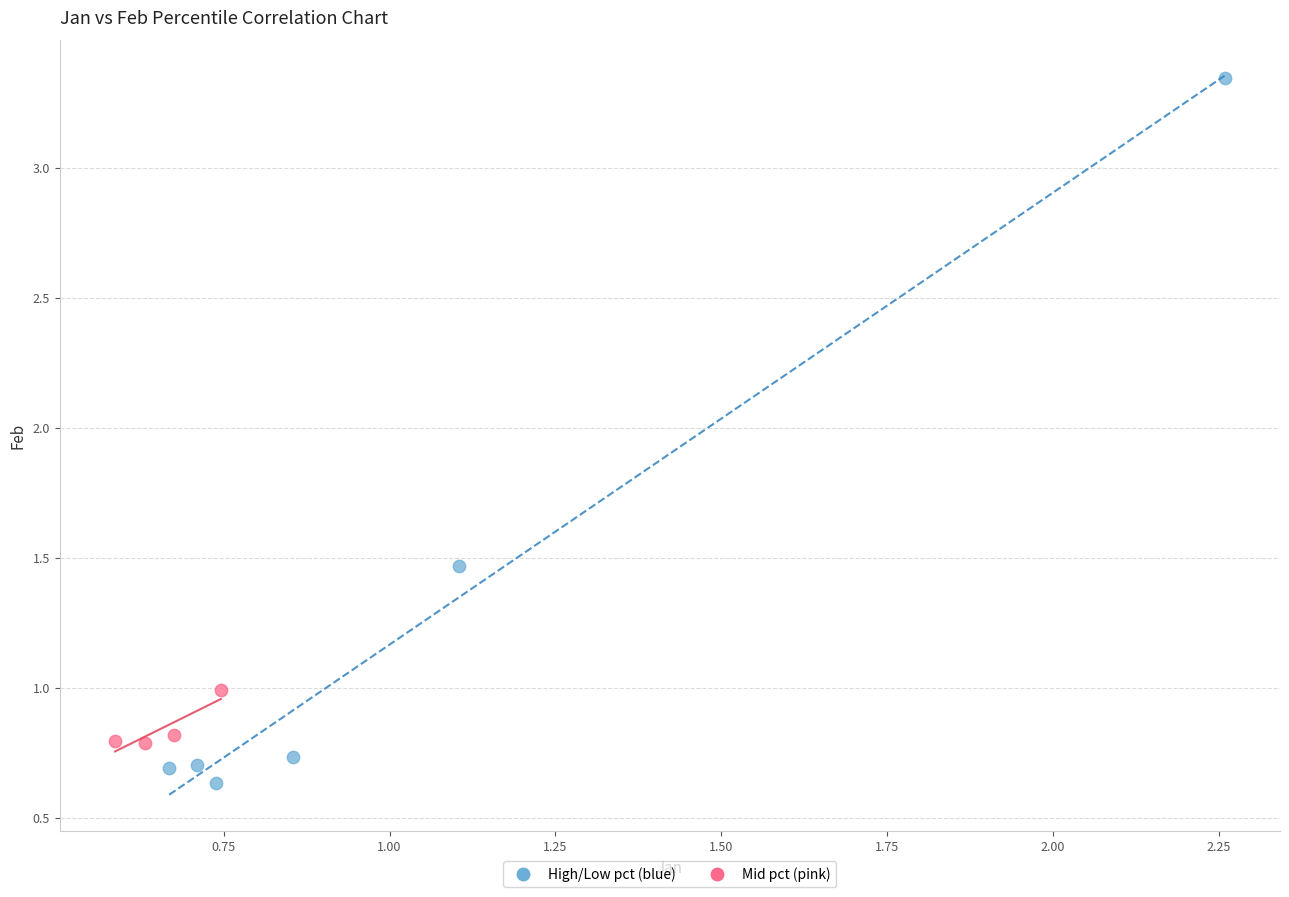

Which series contains the lowest Y value?

High/Low pct (blue)